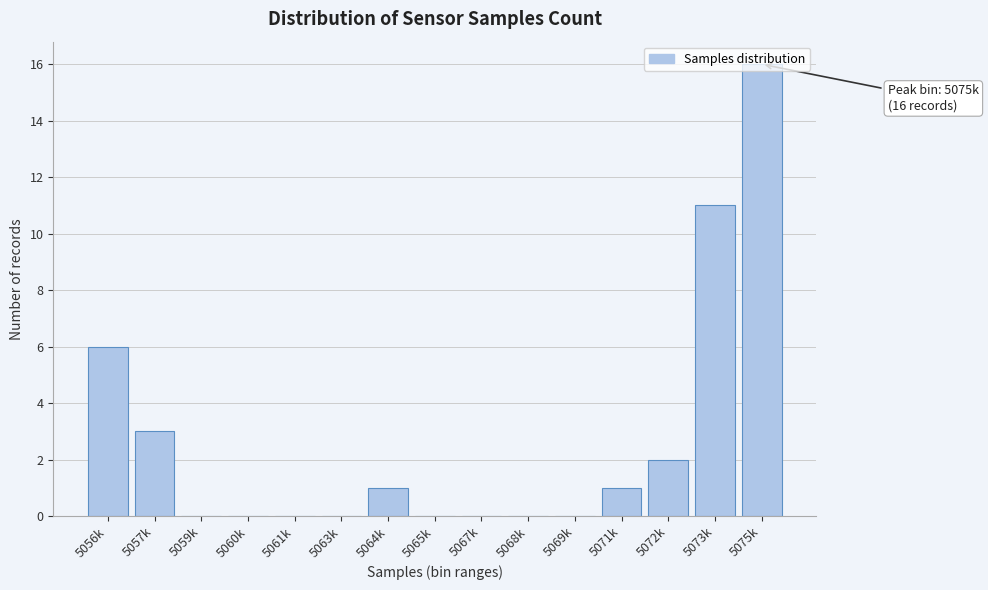

Between 5067k and 5073k, which is larger?

5073k